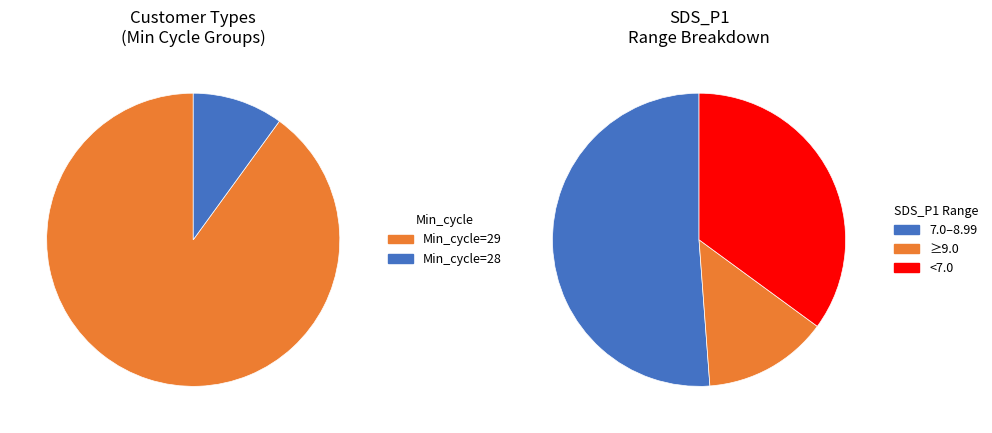

Is it true that 29/20027 is 20% of the pie?

False